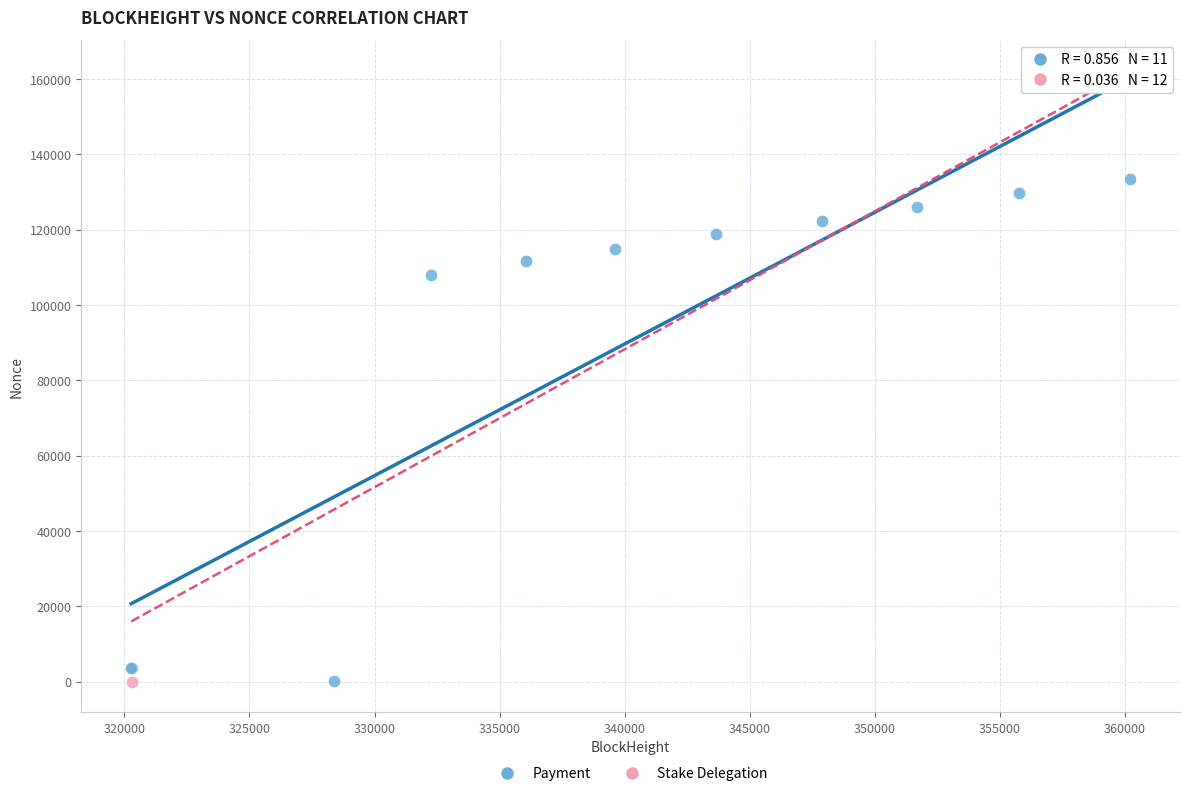

What are all the series names shown in the legend?

Payment, Stake Delegation